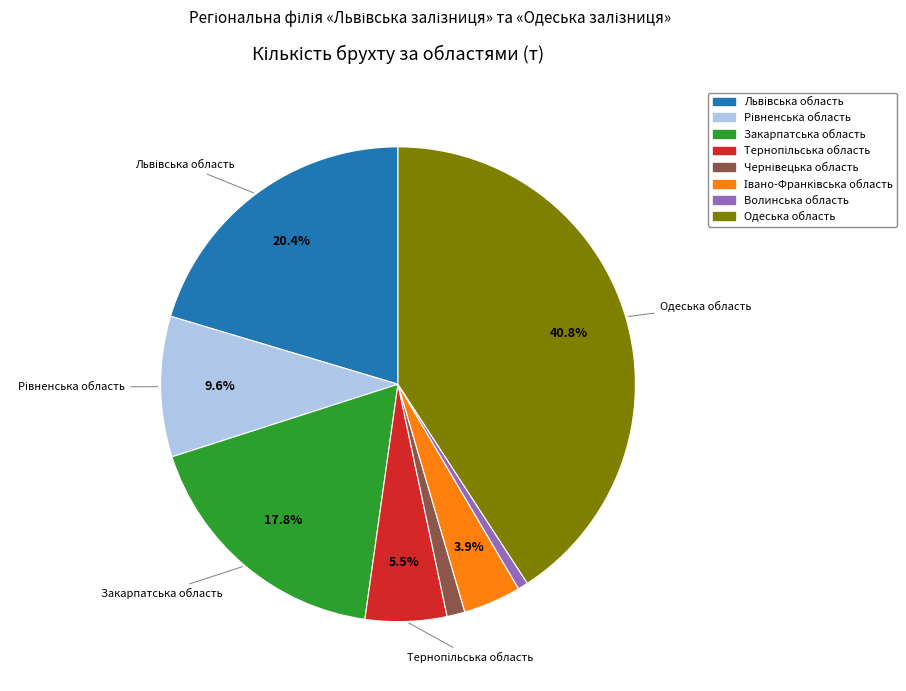

What is the total percentage of Закарпатська область and Одеська область?

58.7%